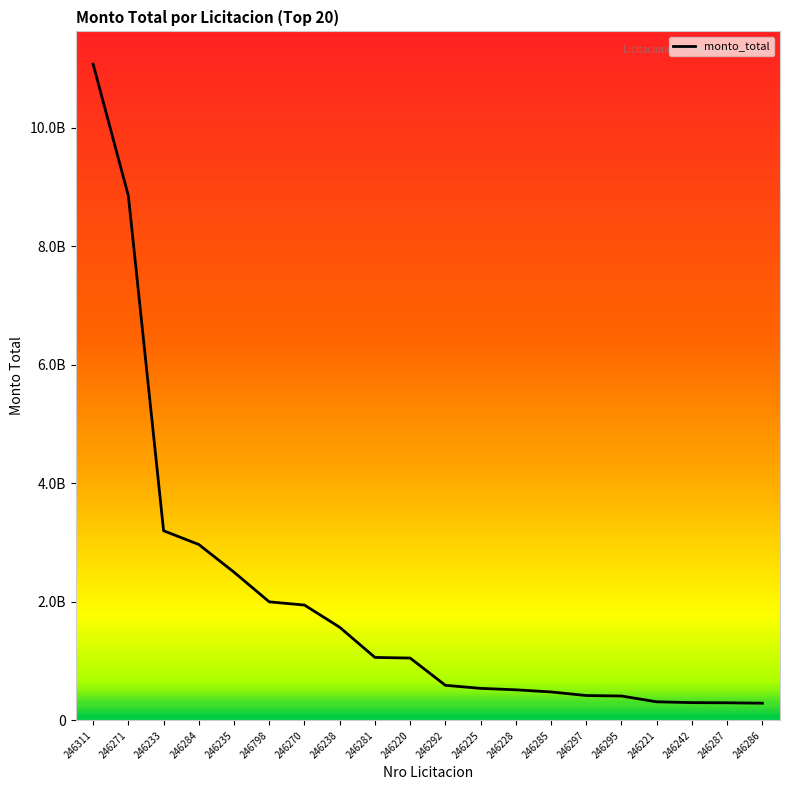

Which category has the highest value across all series?

246311